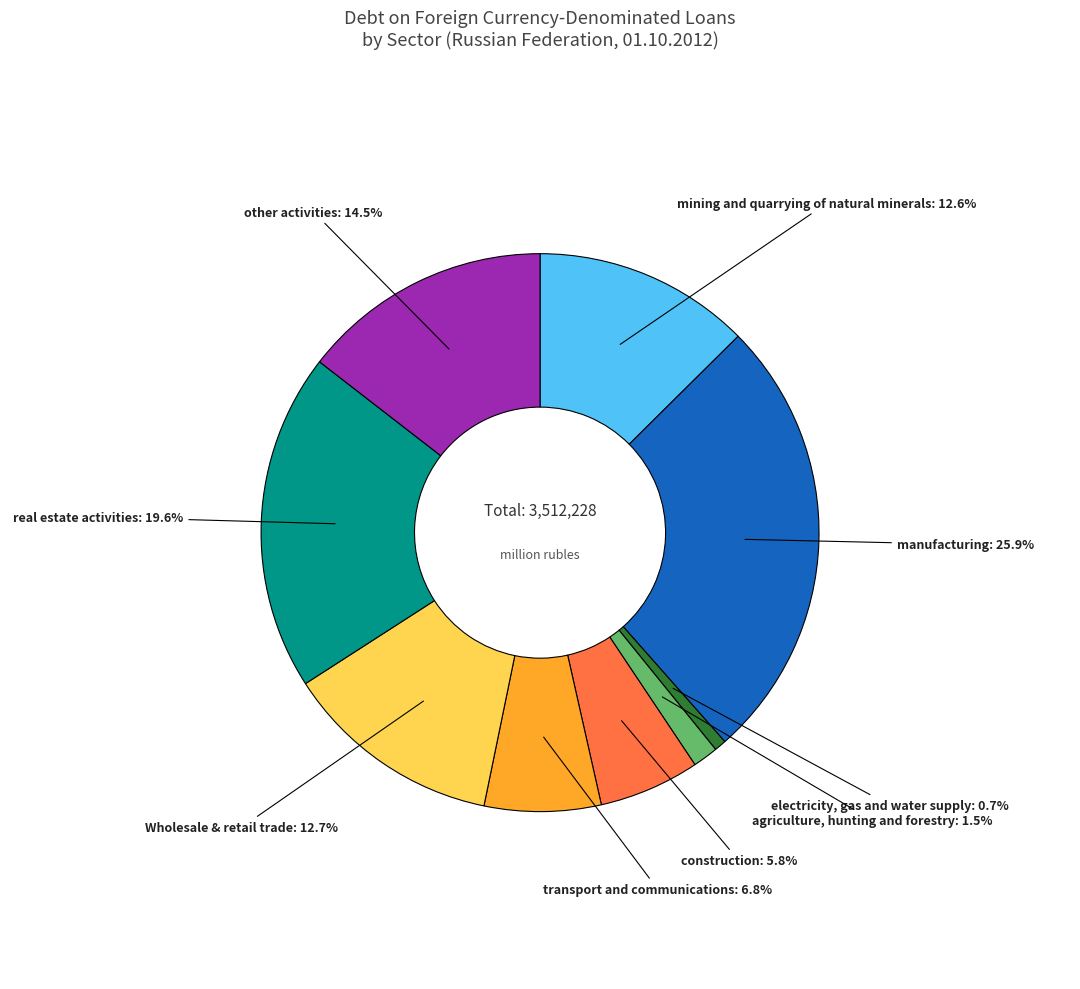

Is there a majority slice in this chart?

No